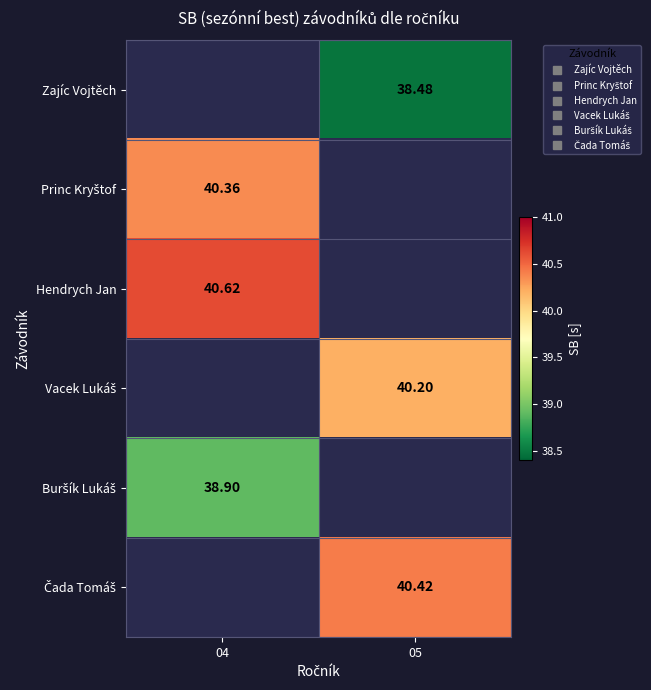

Which has a higher value, 04 or 05?

05